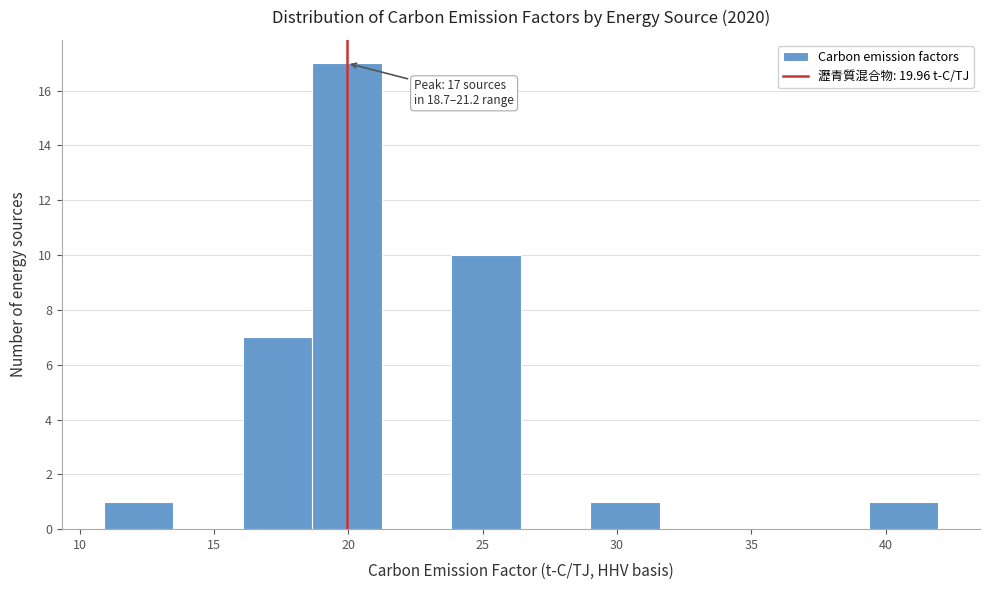

Over which range of the x-axis is the bar tallest?

18.5 to 21.0